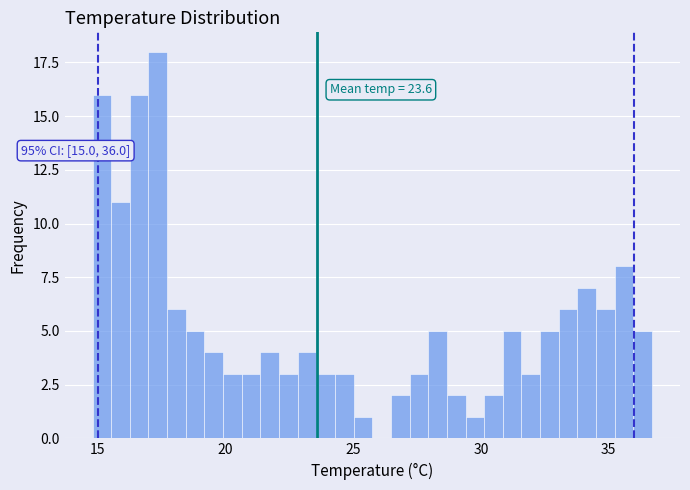

Around what value on the x-axis is the tallest bar? Give the approximate position of its centre, as read against the axis.

17.5